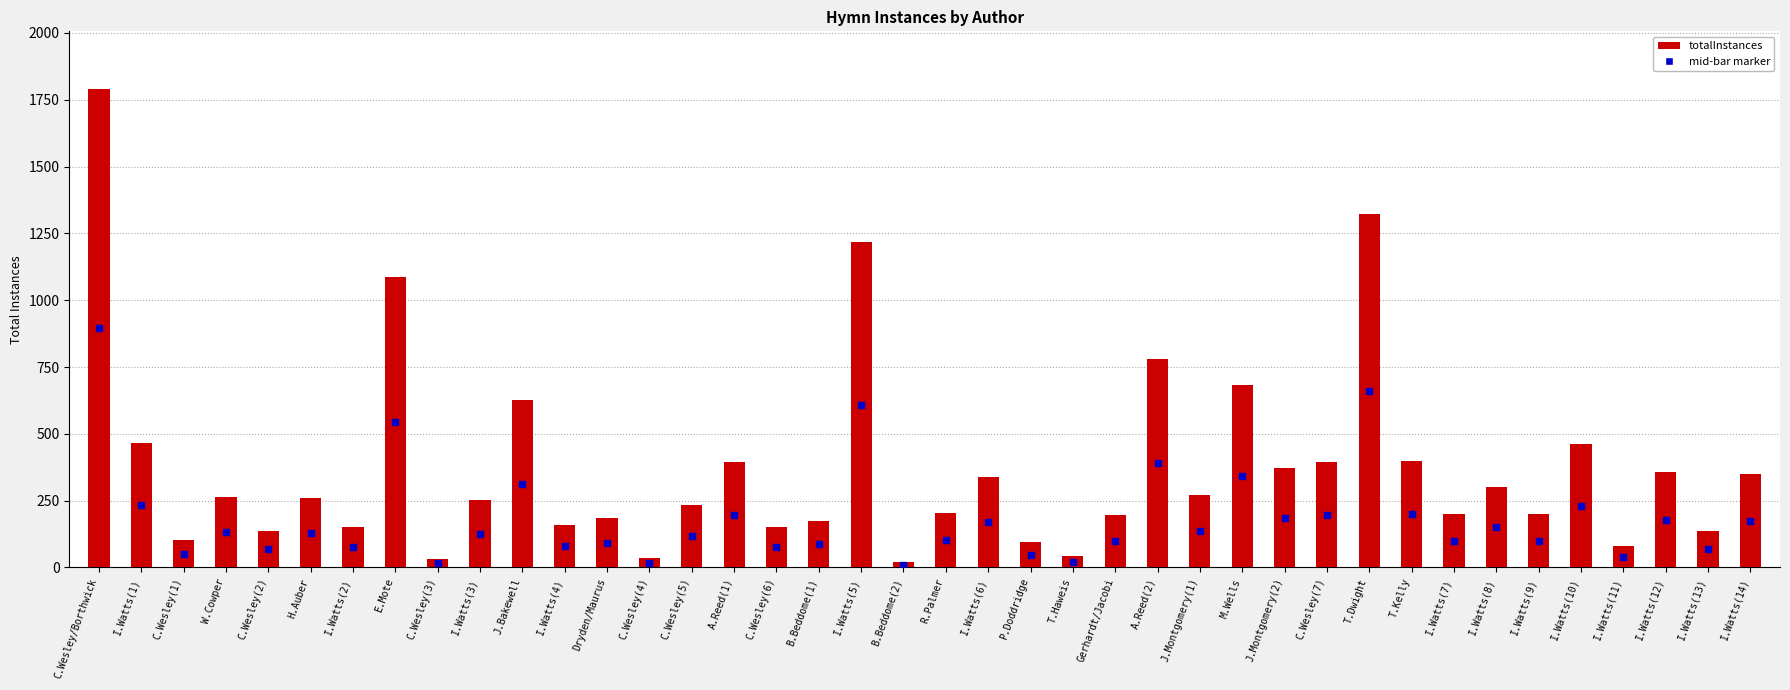

What is the value of the 35th bar from the left?

200